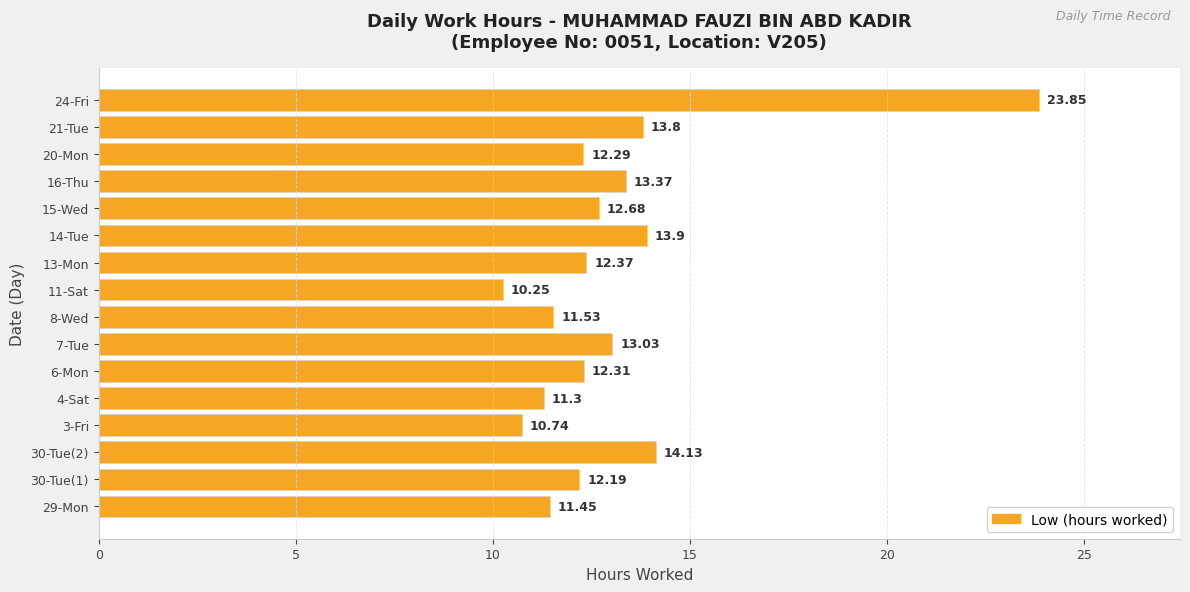

List the labels in order of value, largest first.

24-Fri, 30-Tue(2), 14-Tue, 21-Tue, 16-Thu, 7-Tue, 15-Wed, 13-Mon, 6-Mon, 20-Mon, 30-Tue(1), 8-Wed, 29-Mon, 4-Sat, 3-Fri, 11-Sat